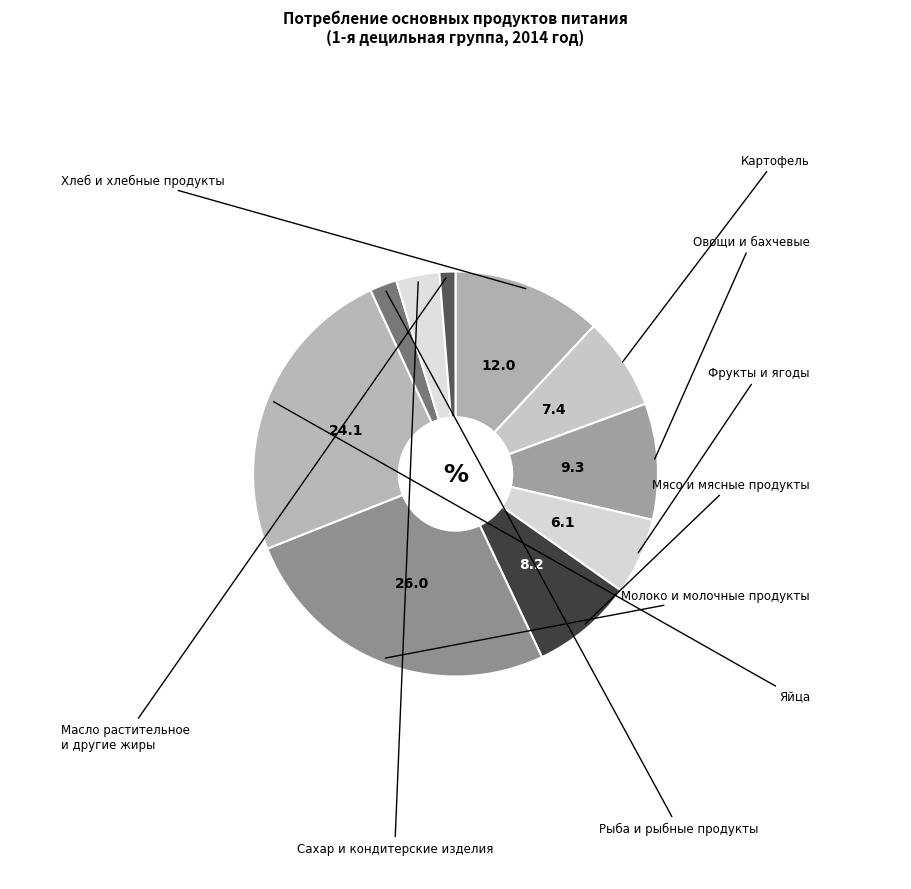

How many segments does this pie chart have?

10